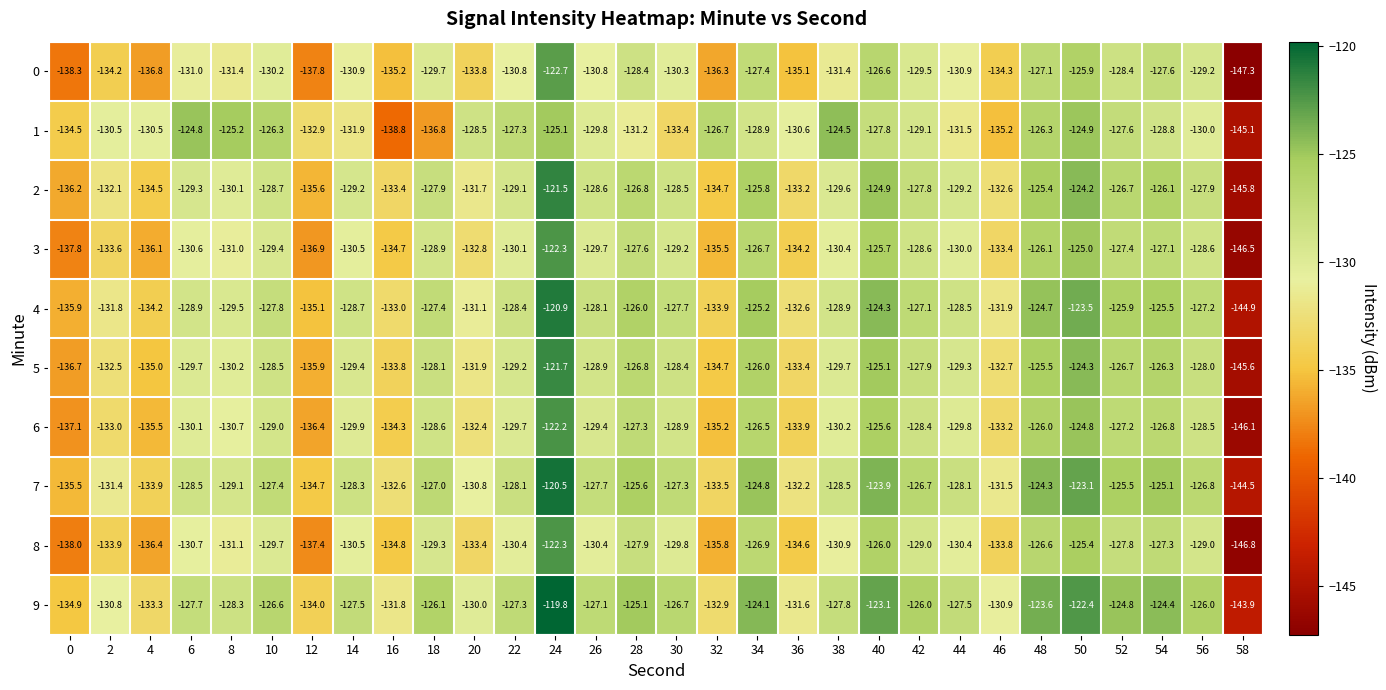

The value of 6 at 50 is -124.8. True or false?

True